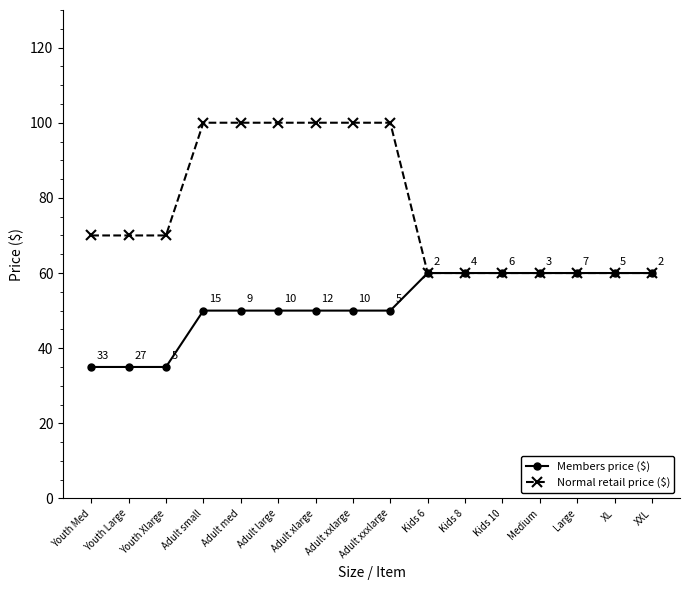

What is the maximum value for Members price ($)?

60